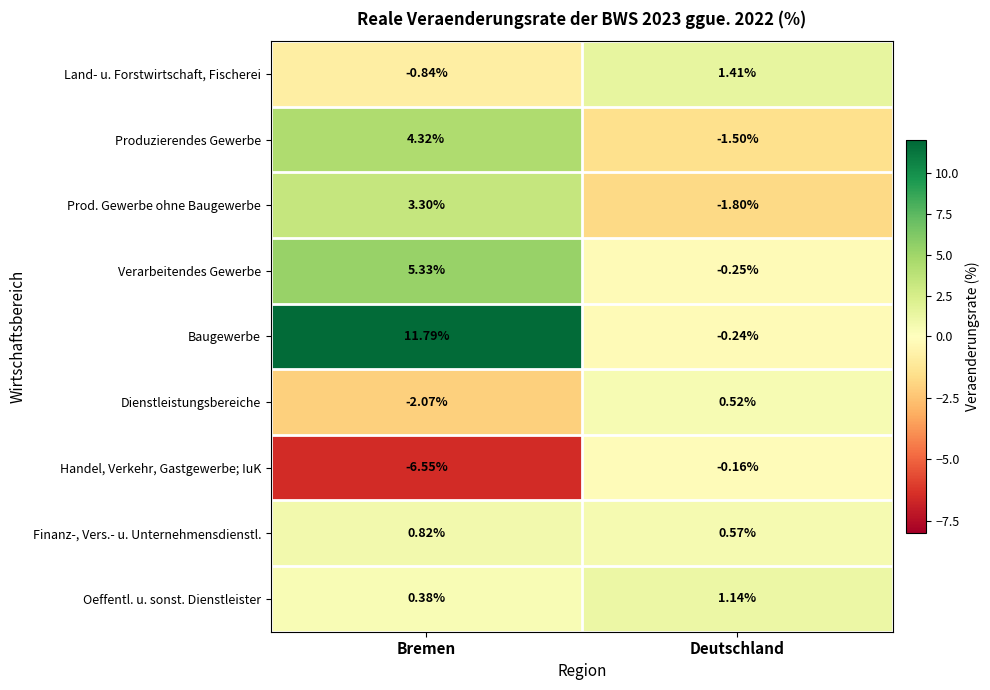

Which series has the widest spread of values?

Baugewerbe